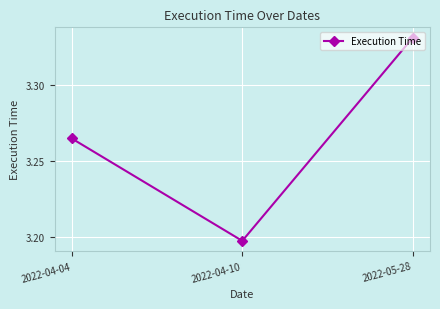

At which label is the value closest to 3?

2022-04-10